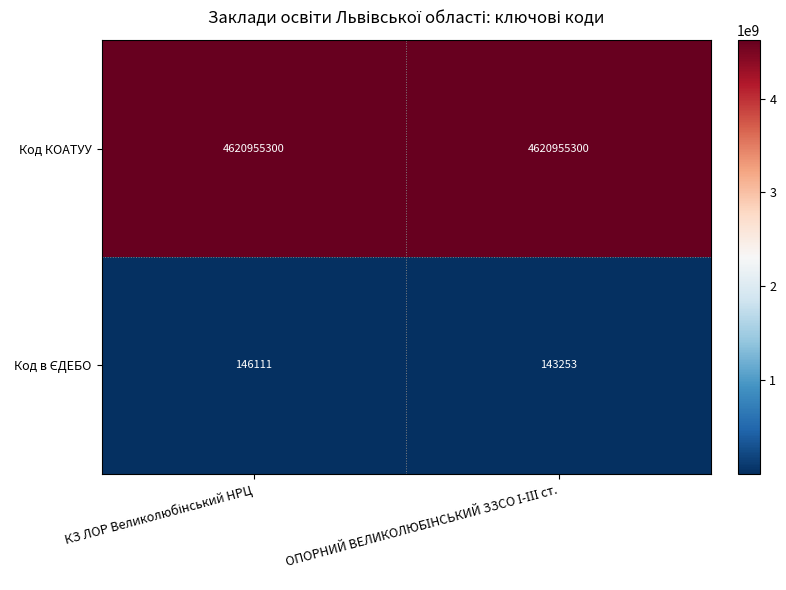

What is the highest value of the Код КОАТУУ series?

4620955300